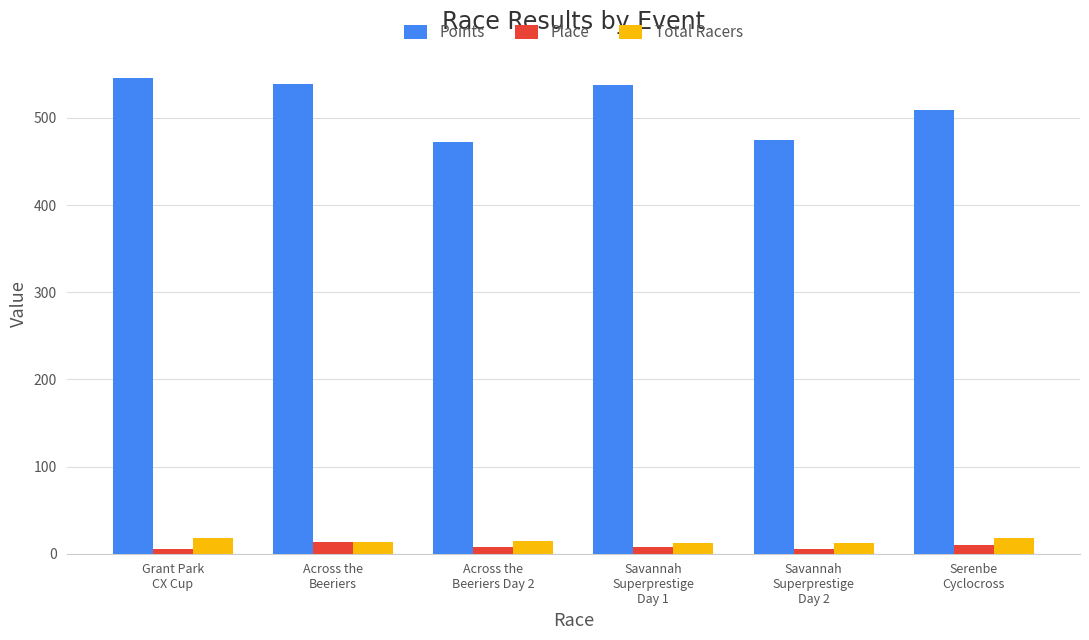

Which series has the largest range (max minus min)?

Points